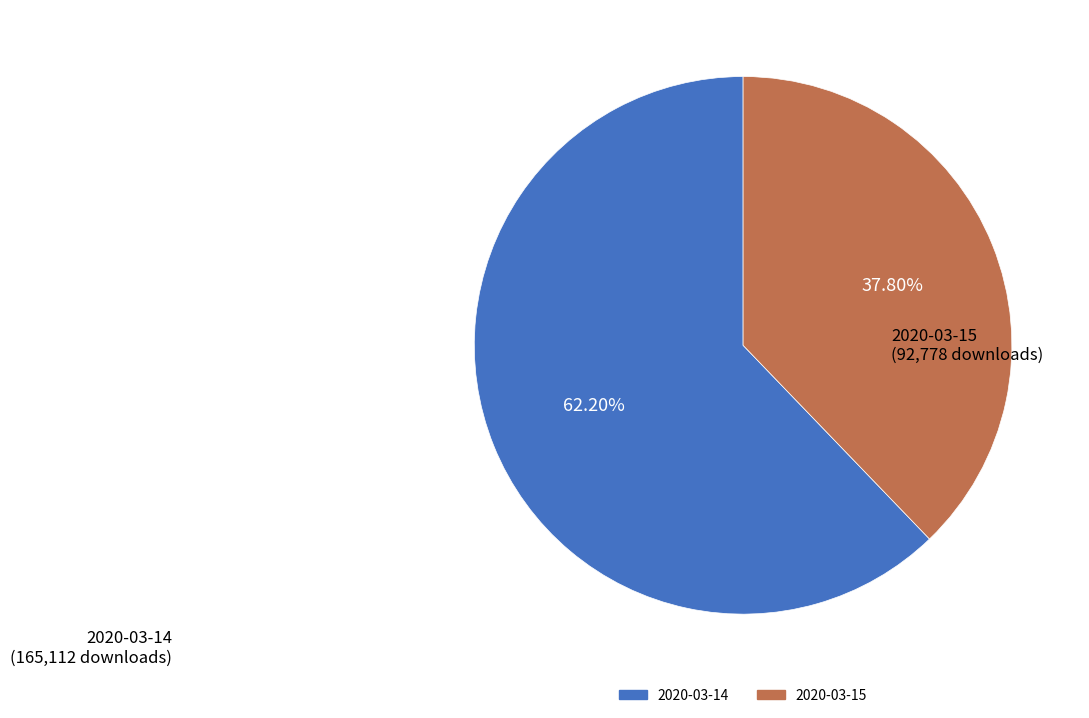

Rank the categories by value from lowest to highest.

2020-03-15, 2020-03-14